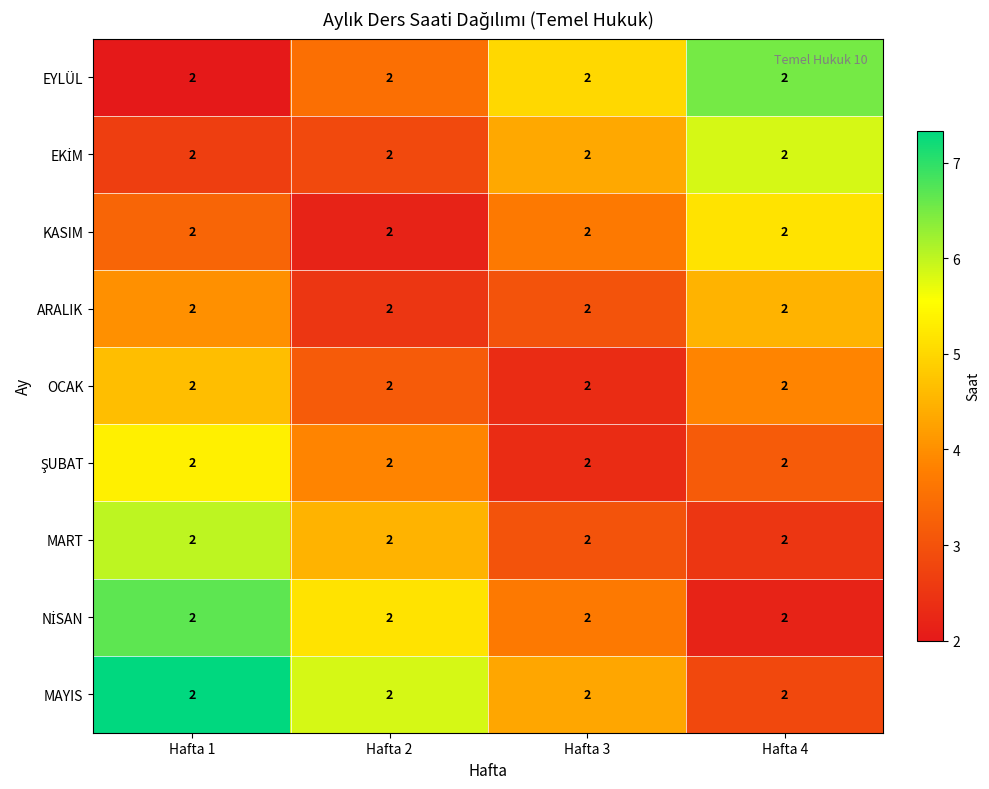

The value of EYLÜL at Hafta 3 is 5.0. True or false?

True